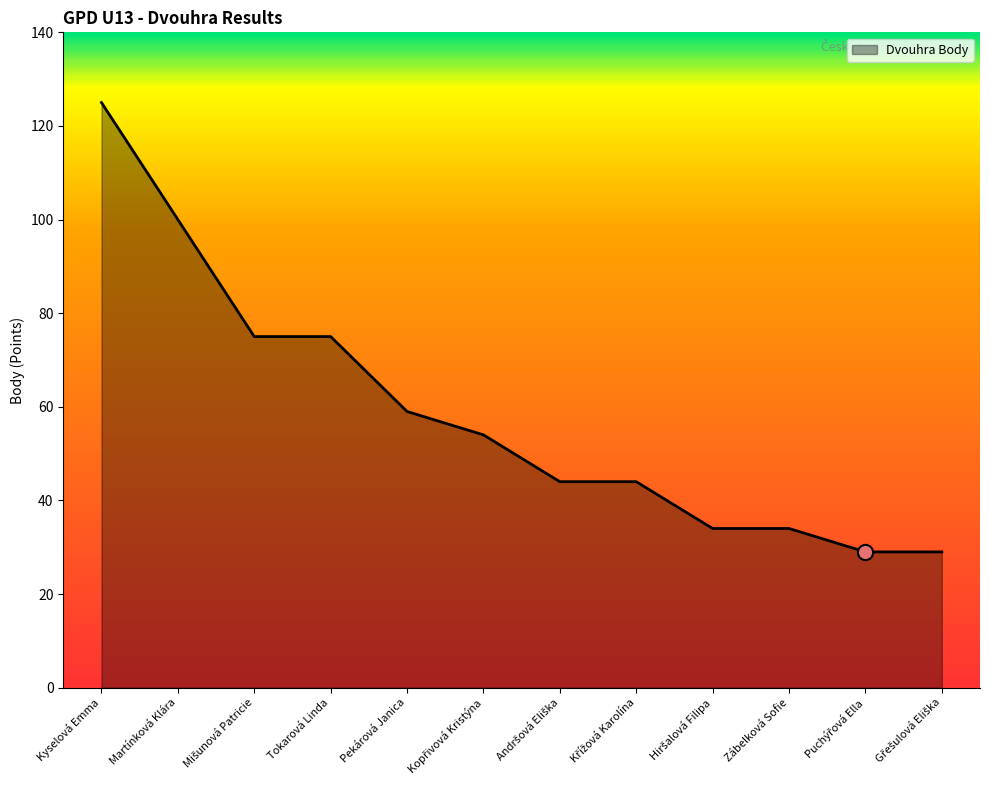

Which has a higher value, Pekárová Janica or Zábelková Sofie?

Pekárová Janica